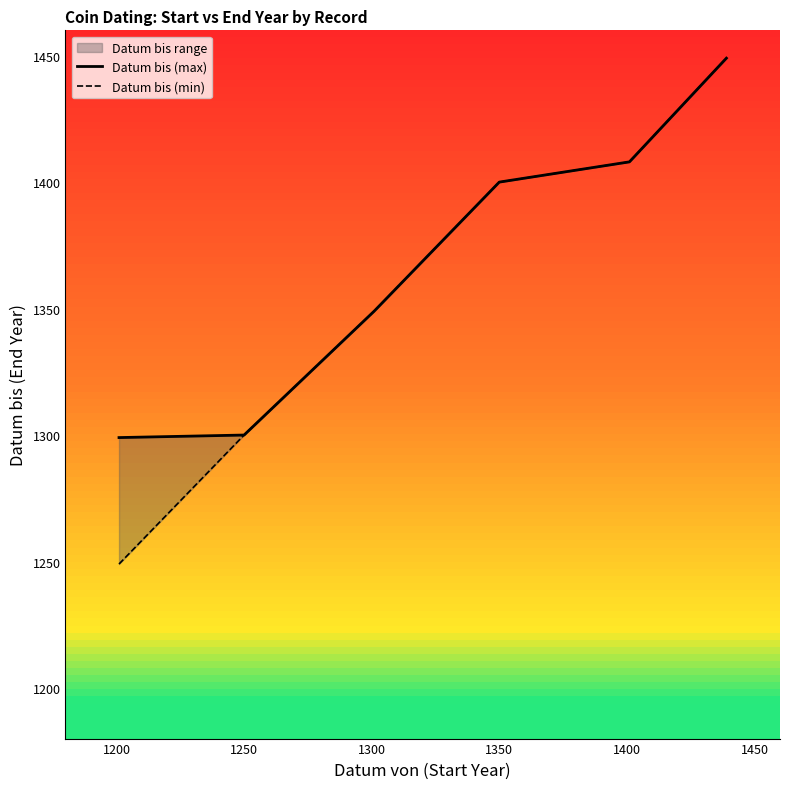

What is the difference between the maximum and second lowest values in the Datum bis (max) series?

149